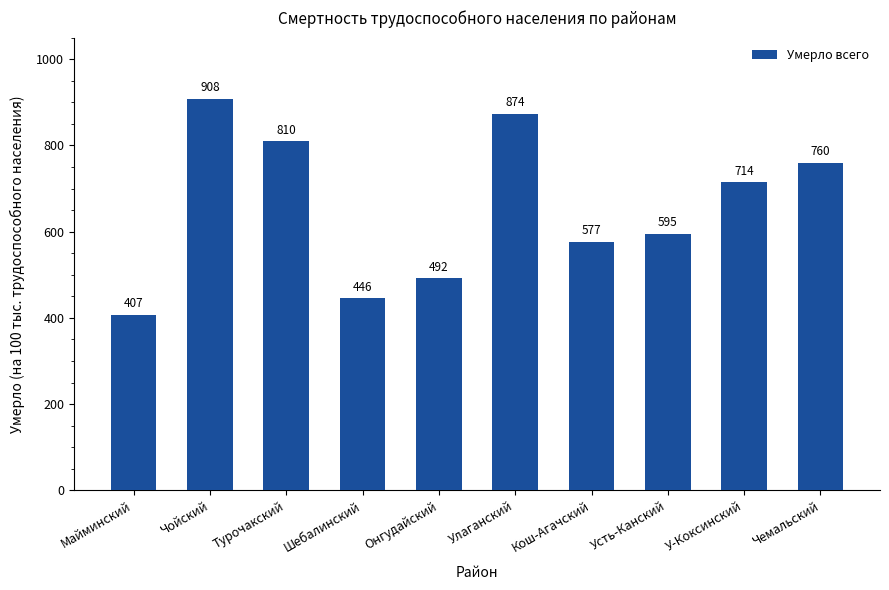

Count the number of categories in the chart.

10